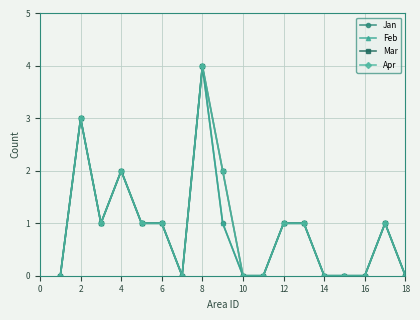

Is this an area chart (filled region under the line)?

No